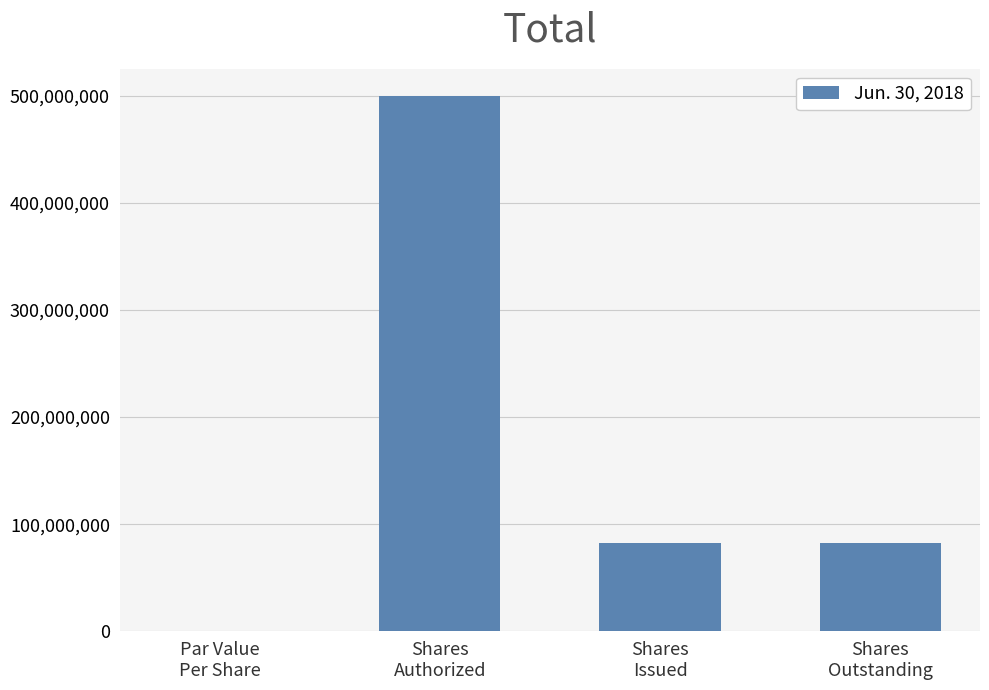

What is the change in value from Shares
Authorized to Shares
Outstanding?

-417510609.0